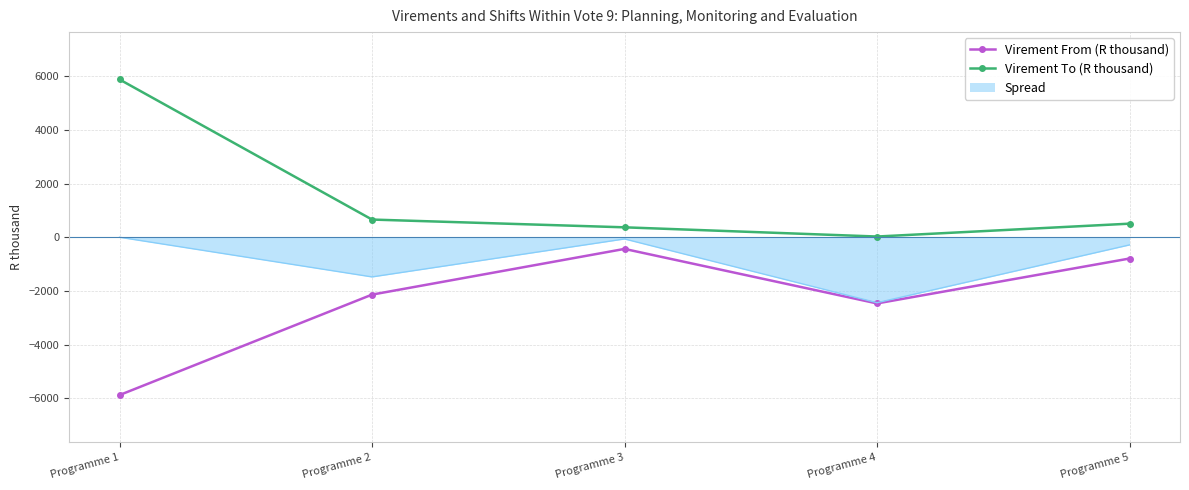

At which label is Virement From (R thousand) closest to -3155?

Programme 4